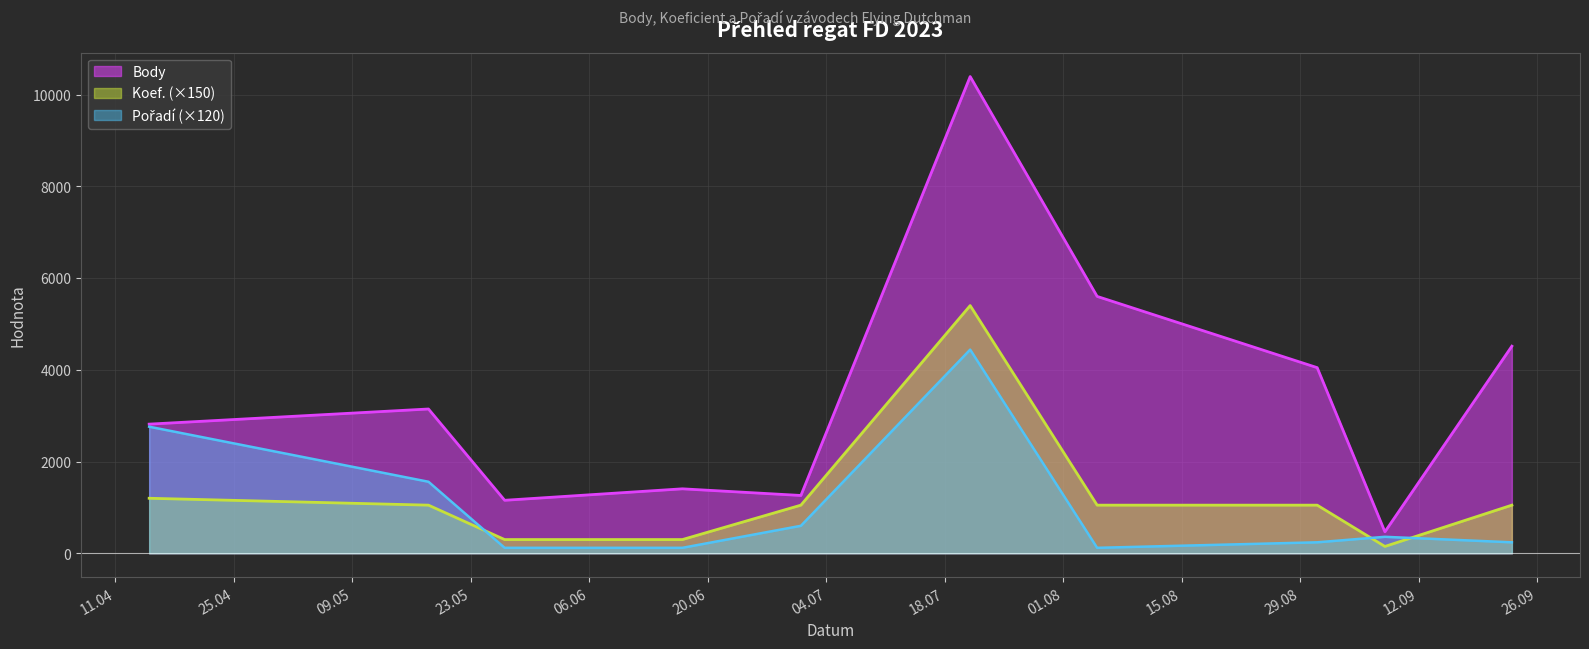

What is the label of the 4th point from the left?

2023-06-17